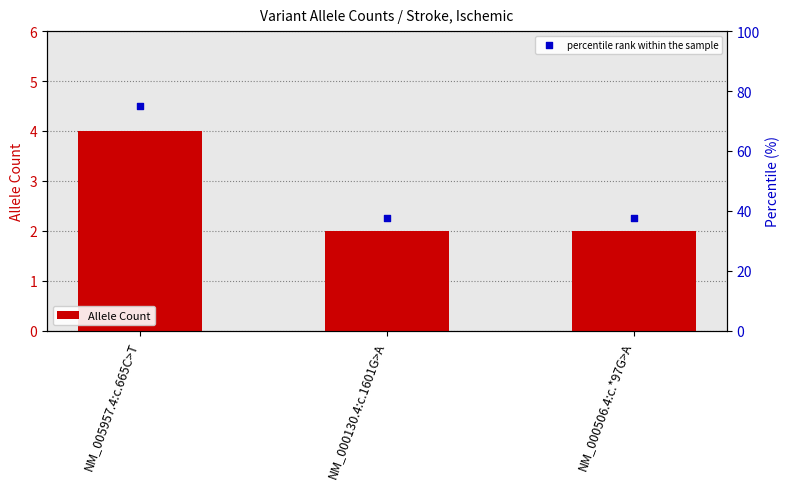

Which series reaches the minimum Y coordinate?

Allele Count